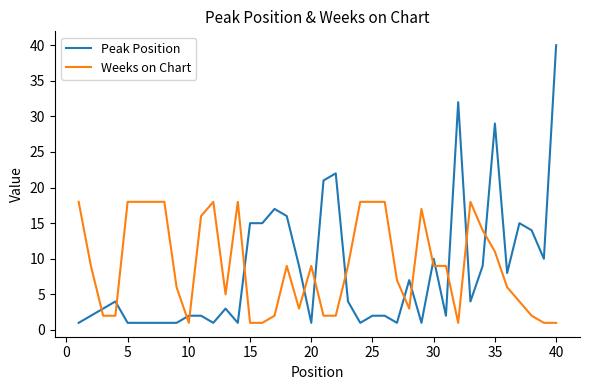

What is the difference between the maximum and minimum values in the Peak Position series?

39